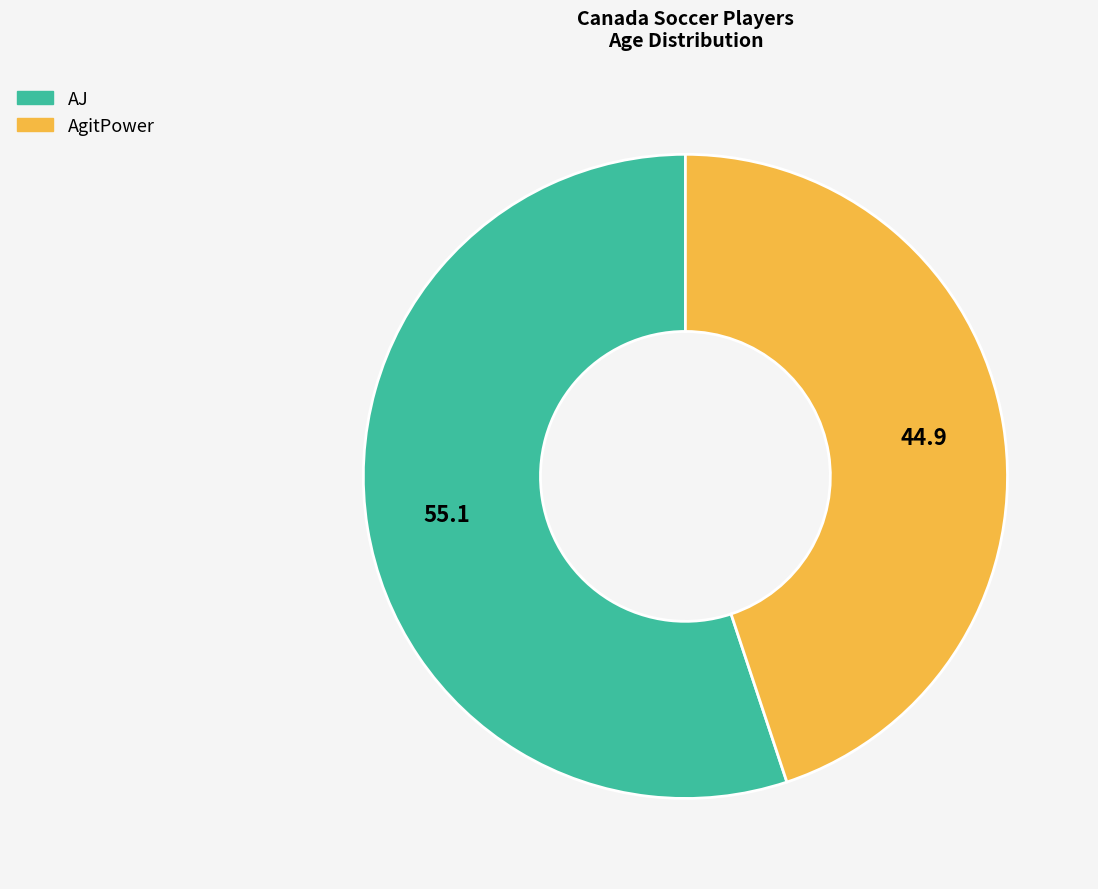

Is the sum of AJ and AgitPower greater than half?

Yes